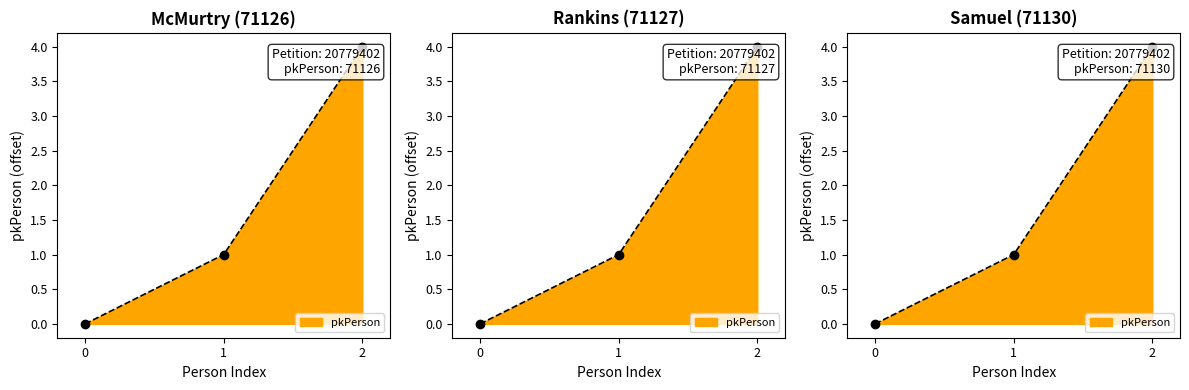

Does the chart have visible grid lines?

No